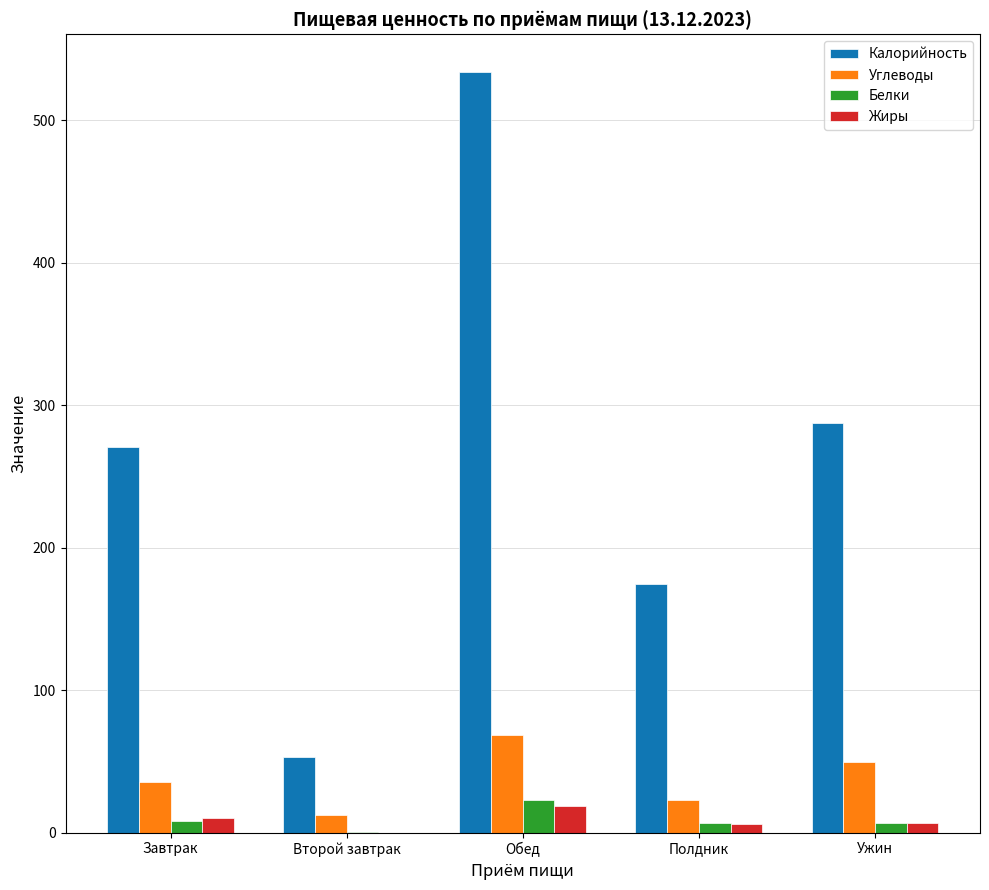

Between Завтрак and Обед, which series saw the biggest shift?

Калорийность